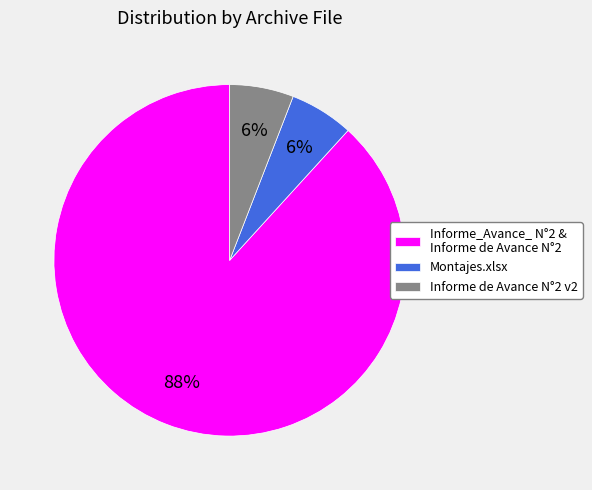

To the nearest percent, what percentage of the pie is Montajes.xlsx?

6%